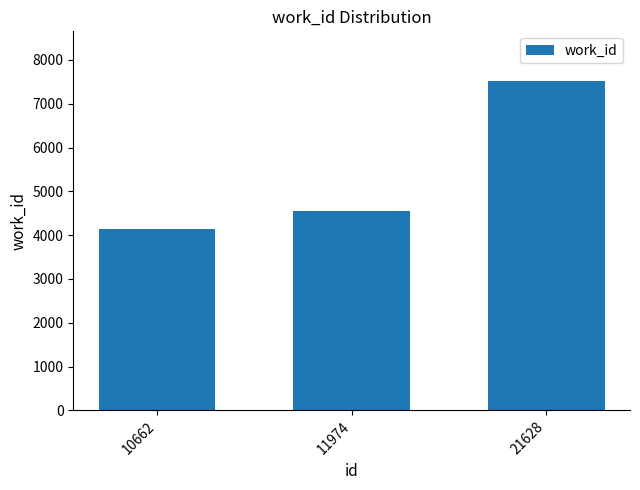

What is the difference between the maximum and second lowest values?

2969